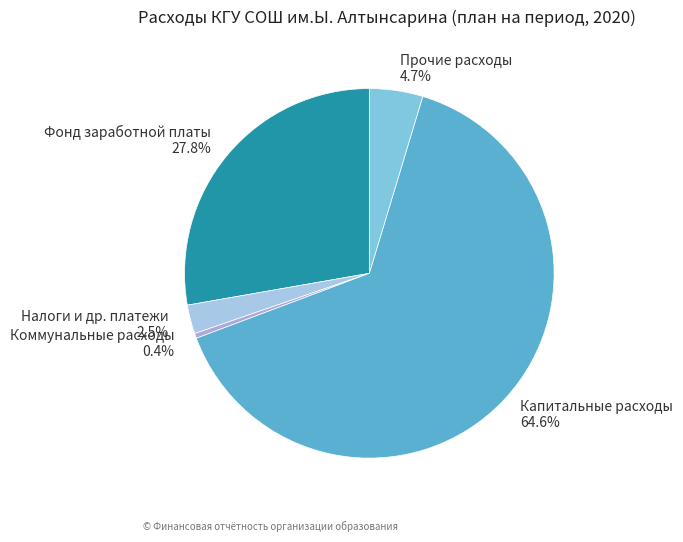

Approximately how many times larger is the value at Прочие расходы compared to Капитальные расходы?

0.1